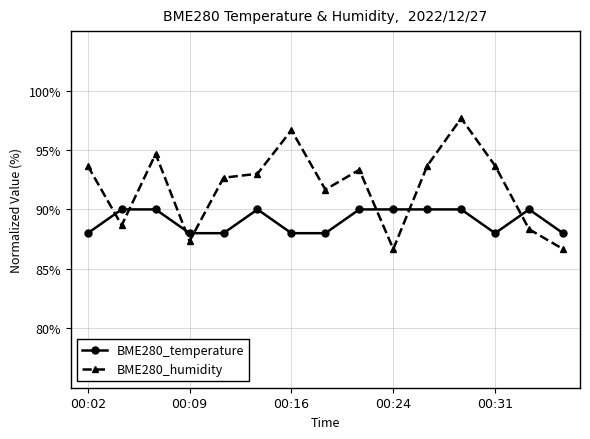

What is the value of the BME280_humidity point at the 11th from the left?

93.7